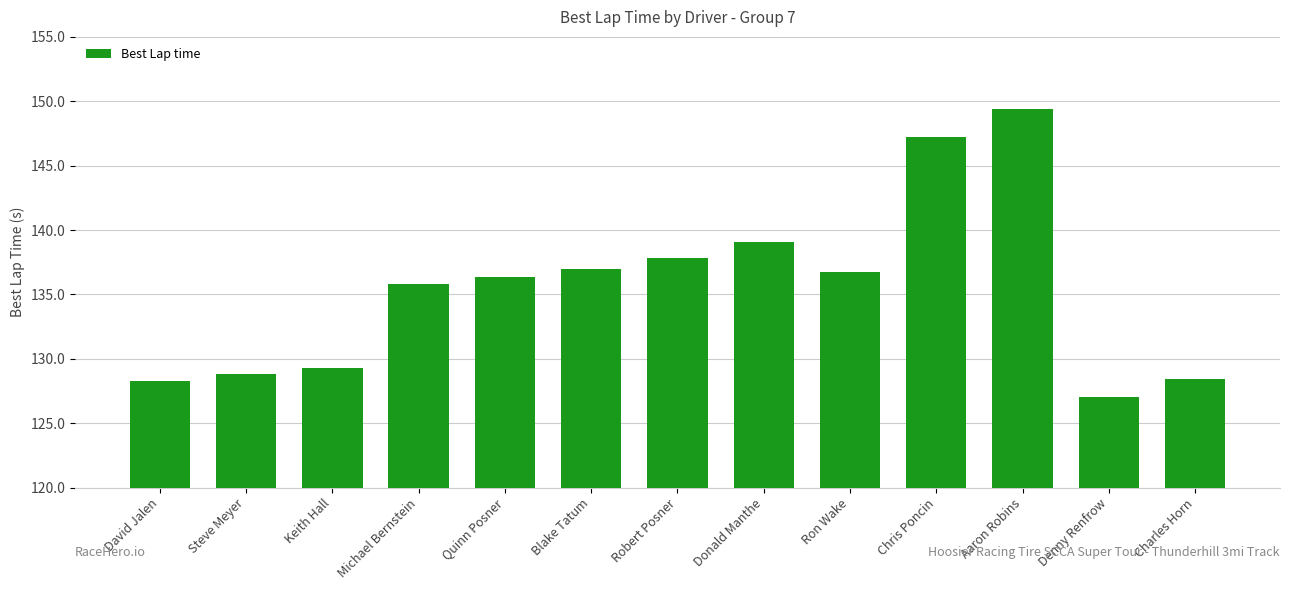

How many values are below 136?

6